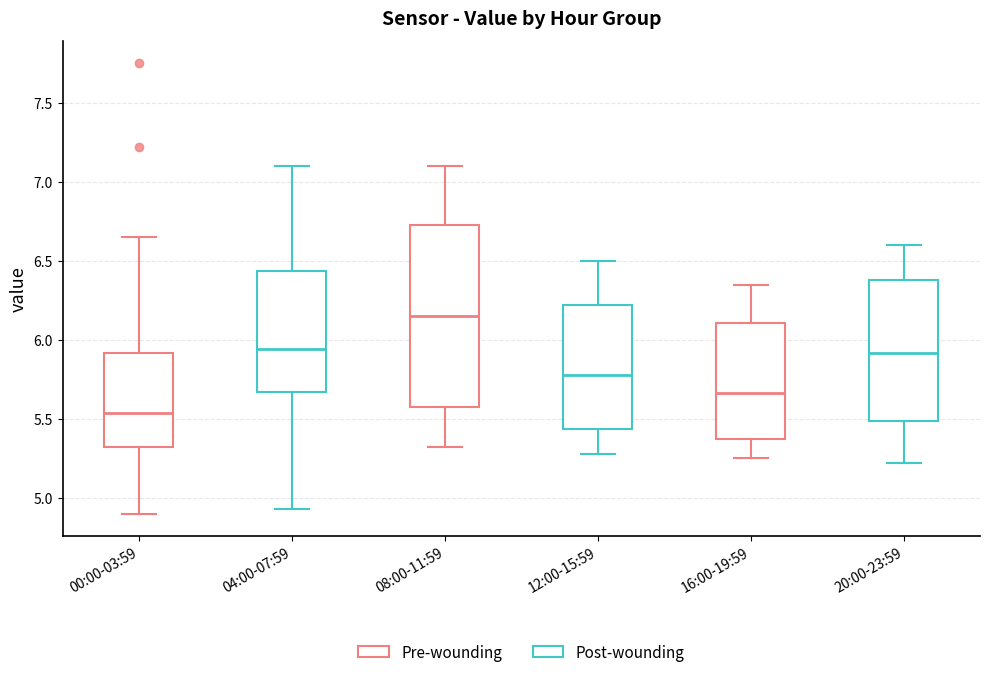

Reading left to right, read every box against the y-axis: the position of its median line, the range the box covers, and the ends of its whiskers. The values are not printed on the chart, so give them approximately, as read against the axis.

00:00-03:59: median 5.55, box 5.30 to 5.90, whiskers 4.90 to 6.65
04:00-07:59: median 5.95, box 5.65 to 6.45, whiskers 4.95 to 7.10
08:00-11:59: median 6.15, box 5.60 to 6.75, whiskers 5.30 to 7.10
12:00-15:59: median 5.80, box 5.45 to 6.20, whiskers 5.30 to 6.50
16:00-19:59: median 5.65, box 5.35 to 6.10, whiskers 5.25 to 6.35
20:00-23:59: median 5.90, box 5.50 to 6.40, whiskers 5.20 to 6.60